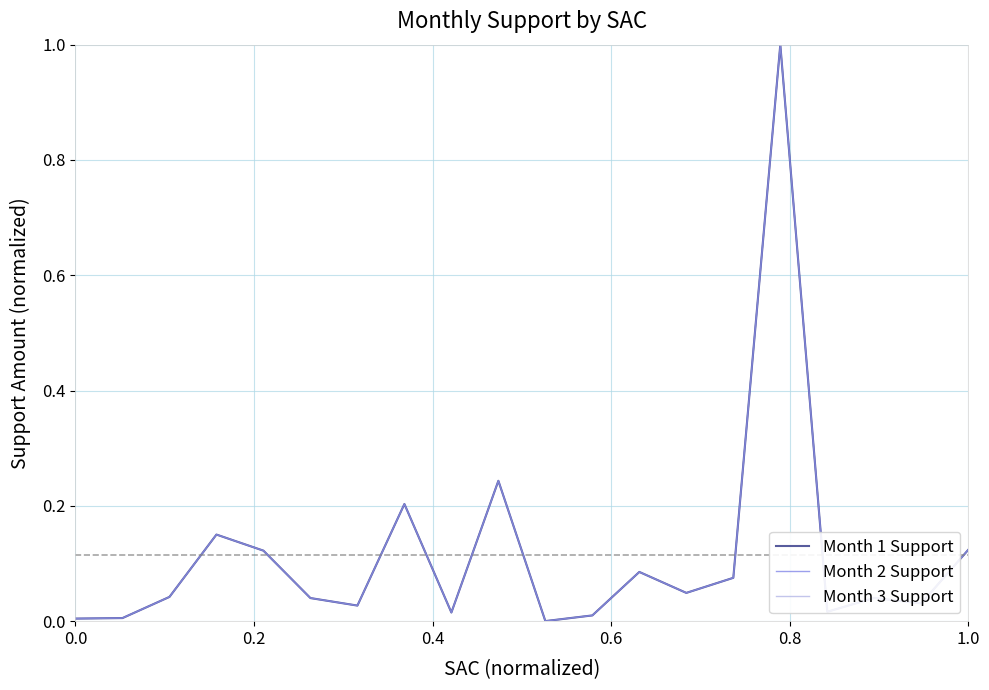

What is the average value of the Month 3 Support series?

0.1